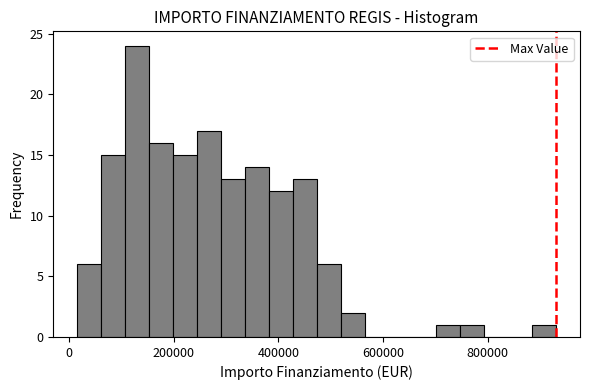

Around what value on the x-axis is the tallest bar? Give the approximate position of its centre, as read against the axis.

120000